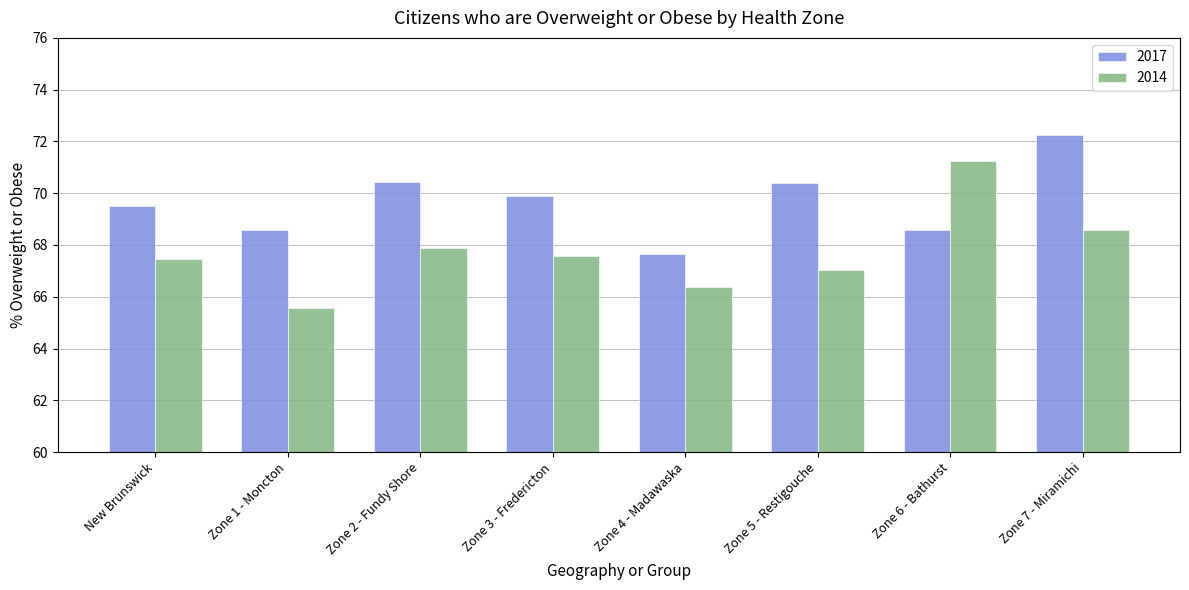

How many values in the 2017 series are below 69?

3